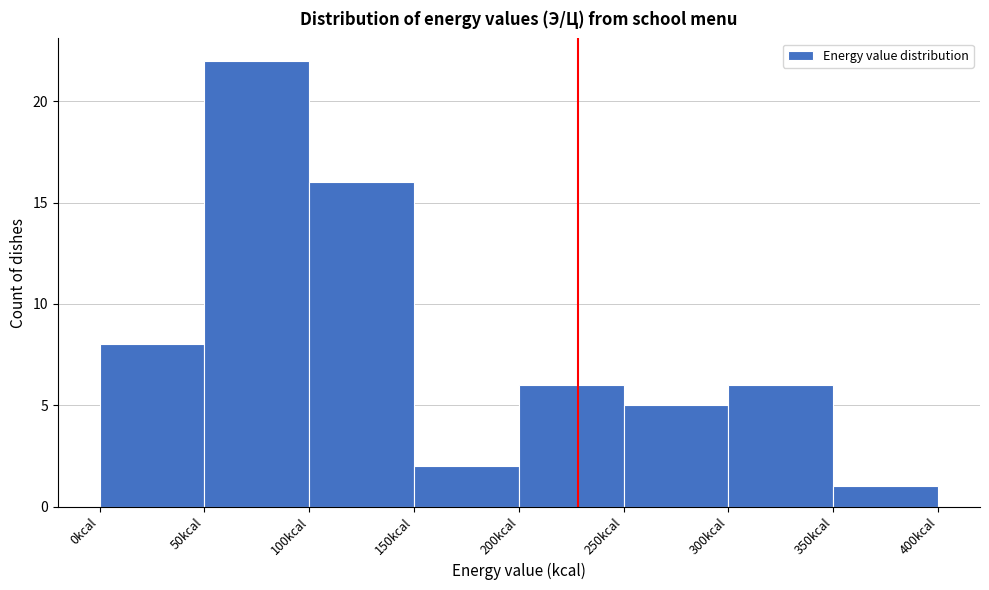

Over which range of the x-axis is the bar tallest?

50 to 100